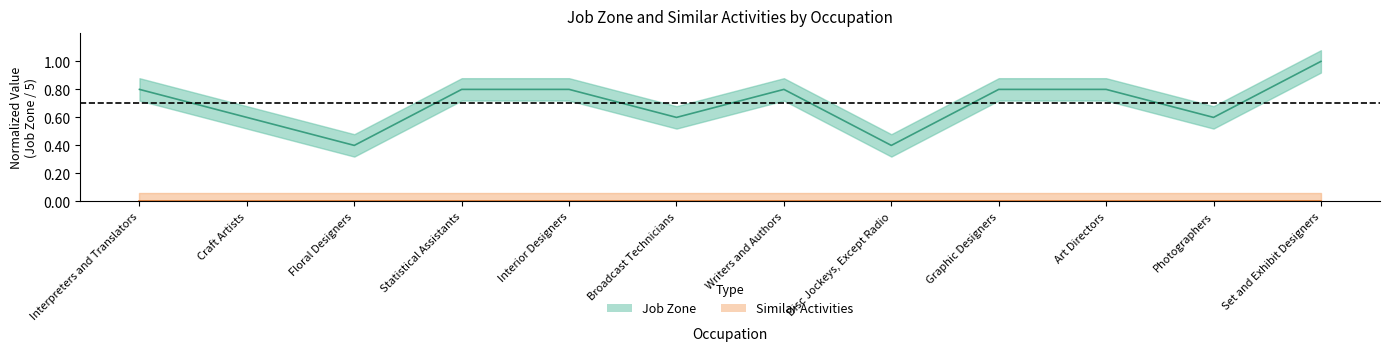

How many interior local peaks (higher than both neighbors) does the data have?

1